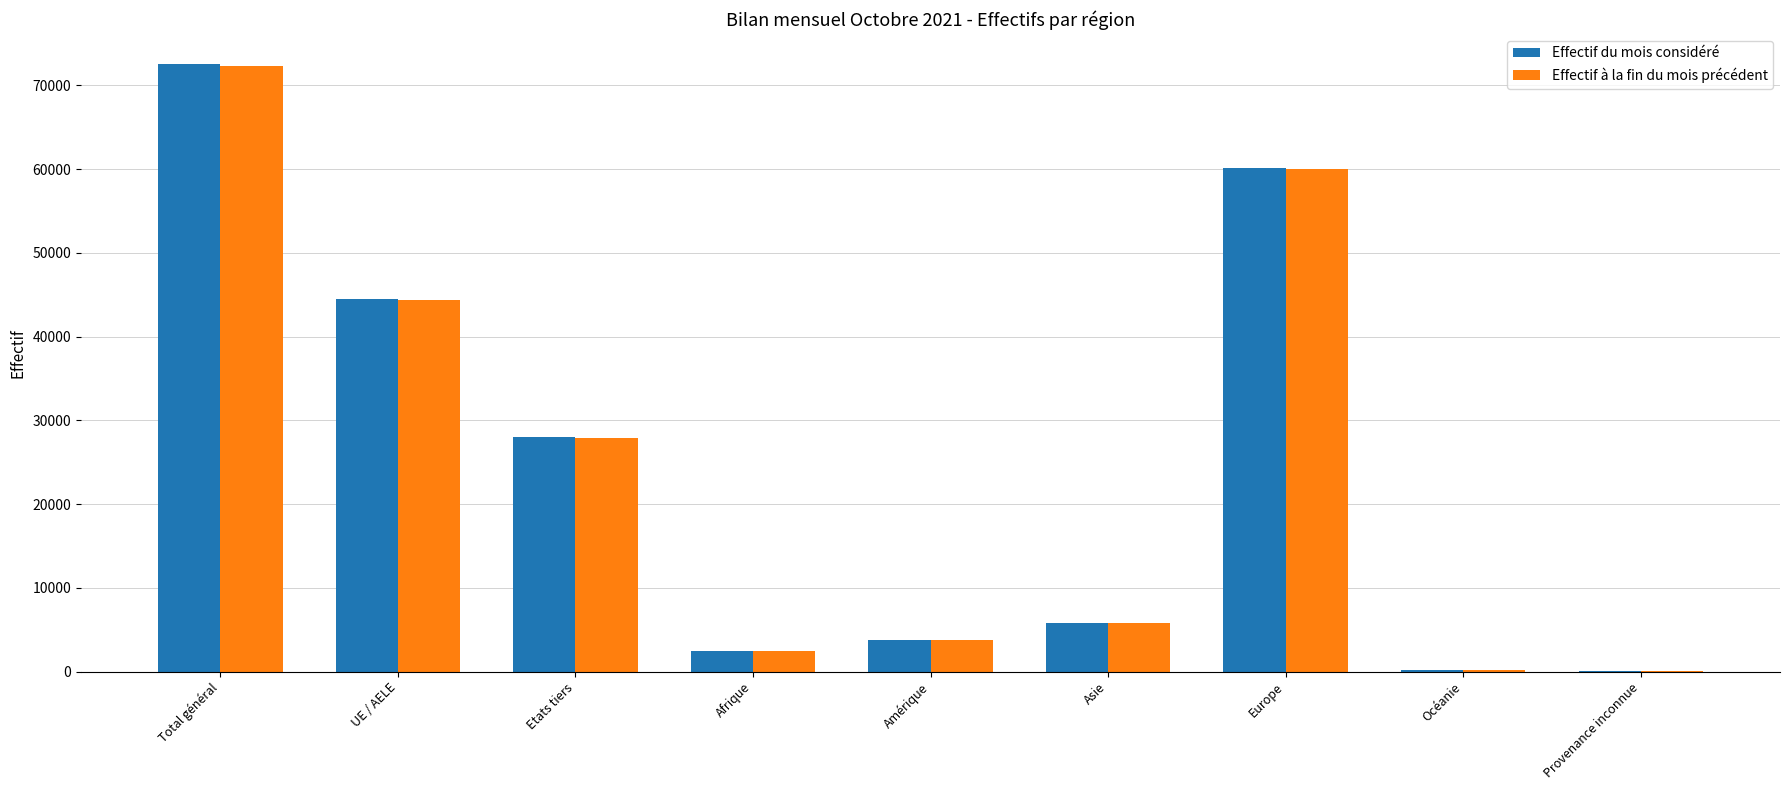

What is the sum of all Effectif du mois considéré values?

217518